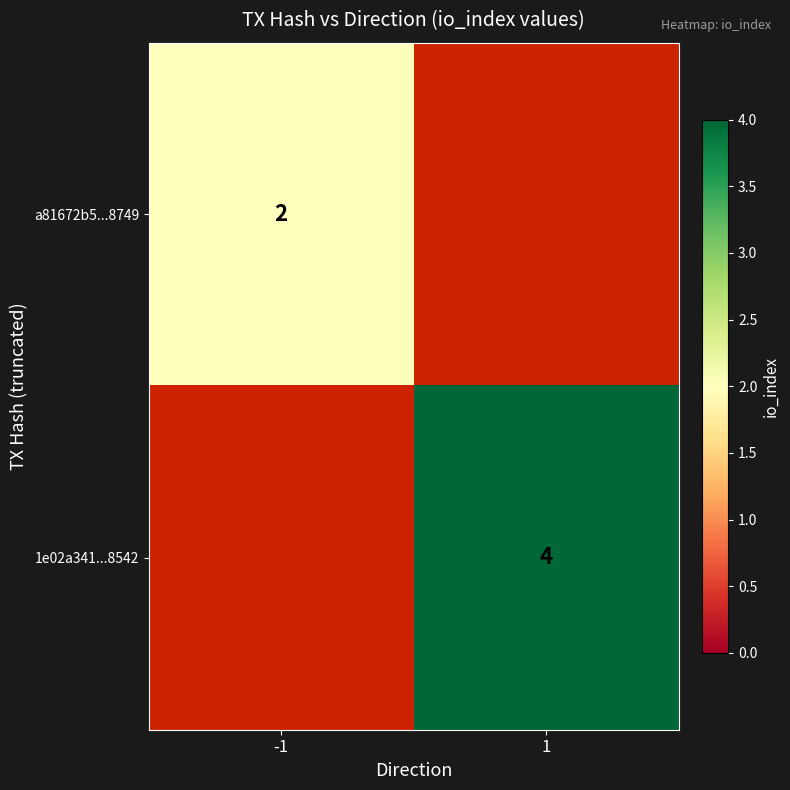

At how many categories does at least one series exceed 3?

1